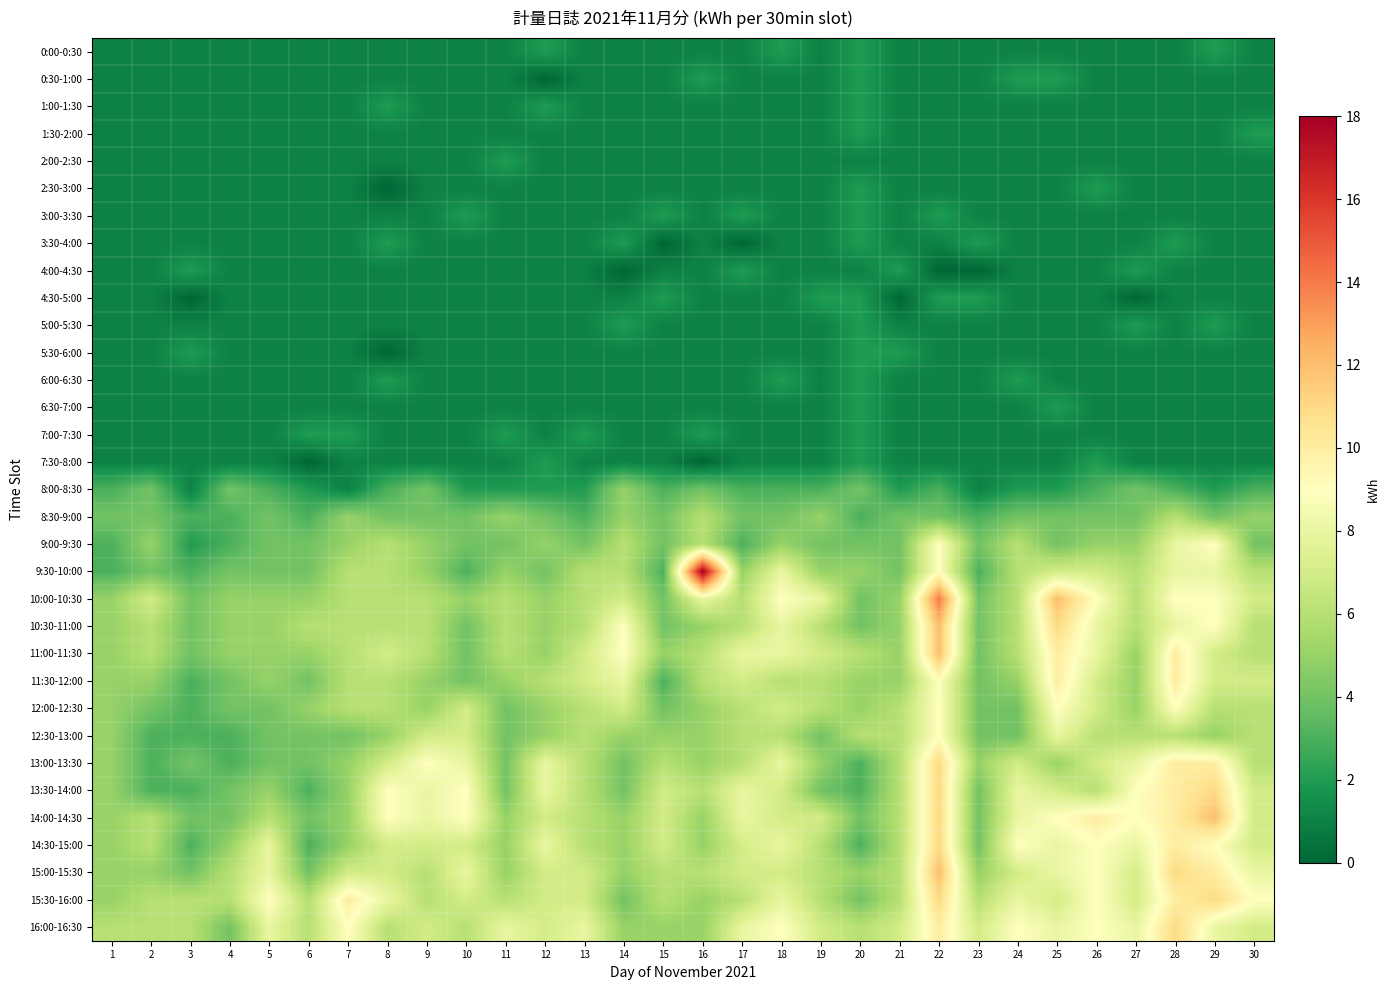

Which has a higher value, 25 or 24?

25